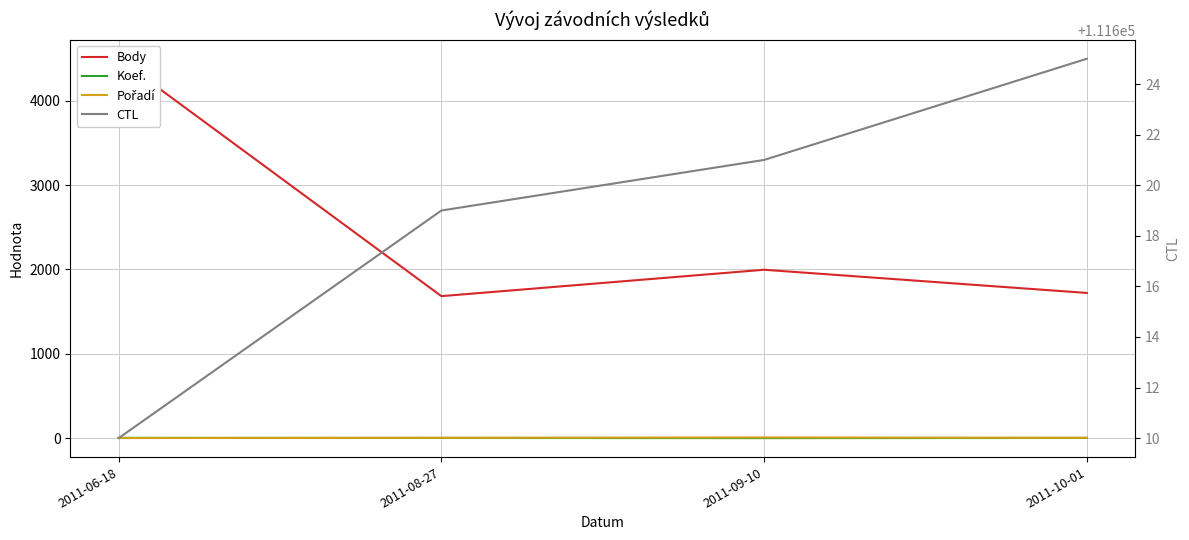

Reading left to right, transcribe all the data shown in this chart.

Body: 4497	1683	1996	1721
Koef.: 3	2	0	2
Pořadí: 1	4	8	4
CTL: 111610	111619	111621	111625